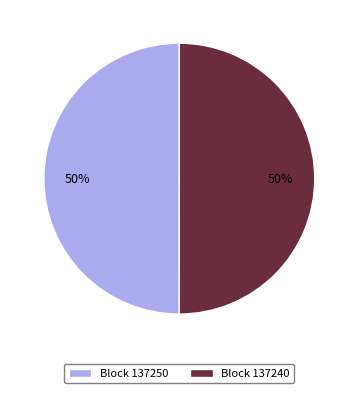

Is the sum of Block 137250 and Block 137240 greater than half?

Yes